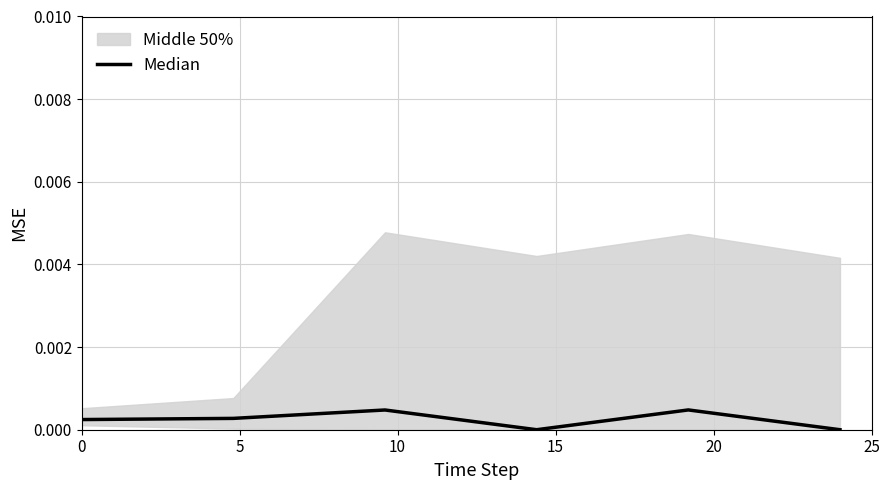

Rank the categories by value from highest to lowest.

20, 10, 5, 0, 15, 25